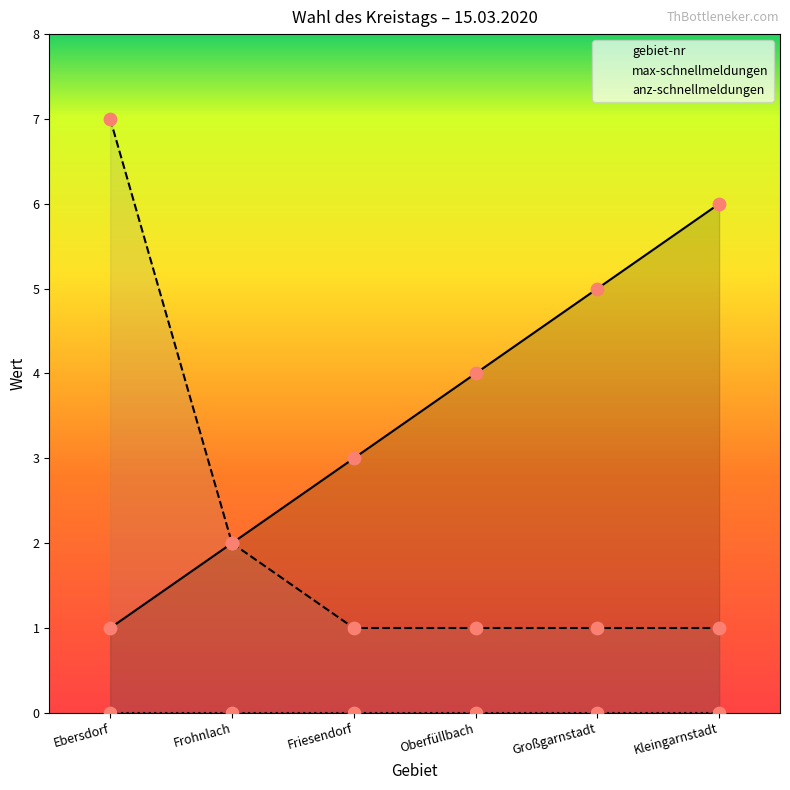

Which series has the largest Y range (max minus min)?

max-schnellmeldungen